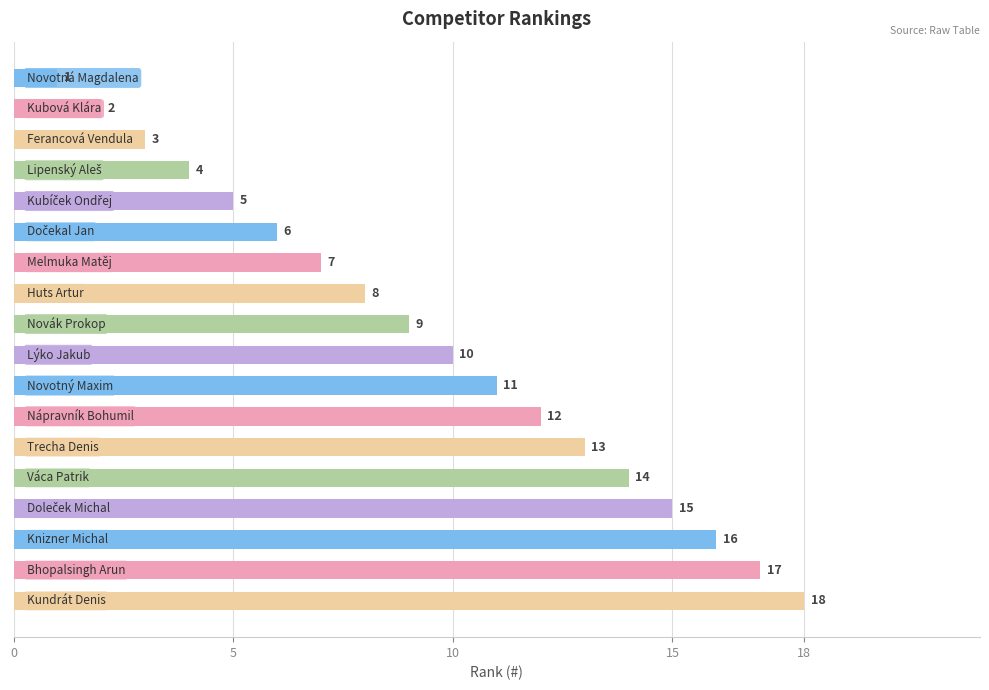

What is the difference between the second highest and second lowest values?

15